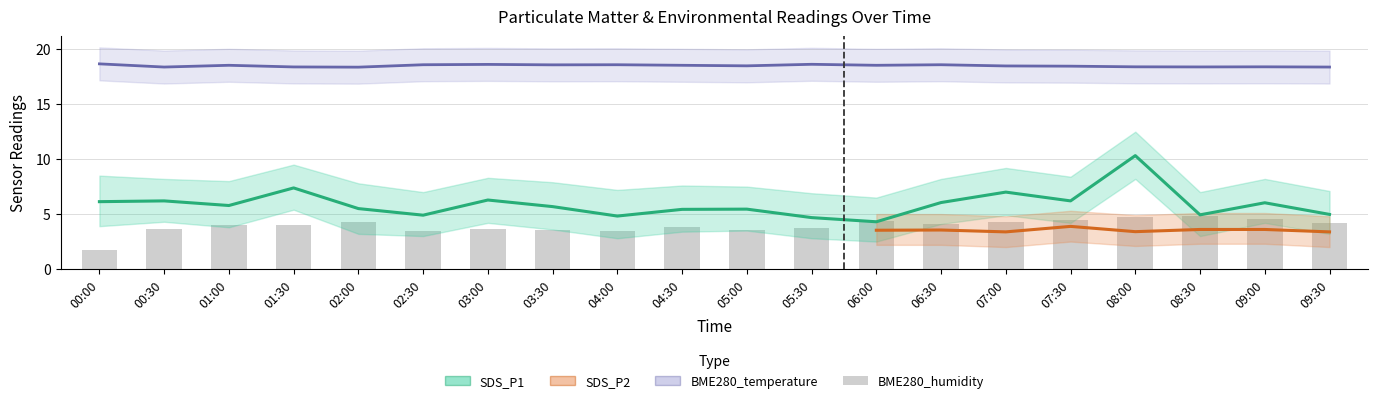

True or false: SDS_P1 has a value of 6.2 at 00:30.

True